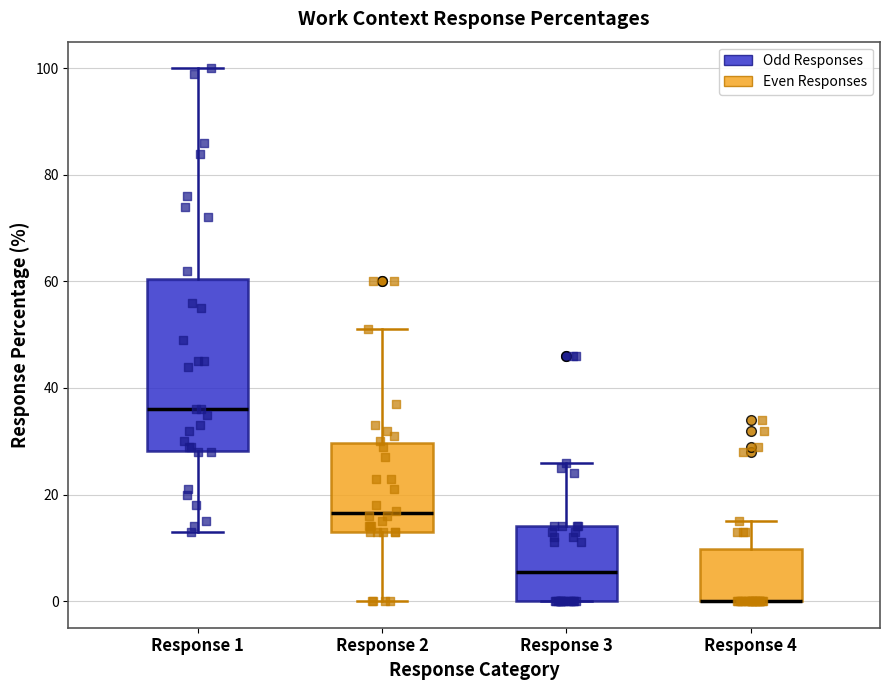

Where is the upper edge of the box for Response 4 on the y-axis? The values are not printed on the chart, so give them approximately, as read against the axis.

10